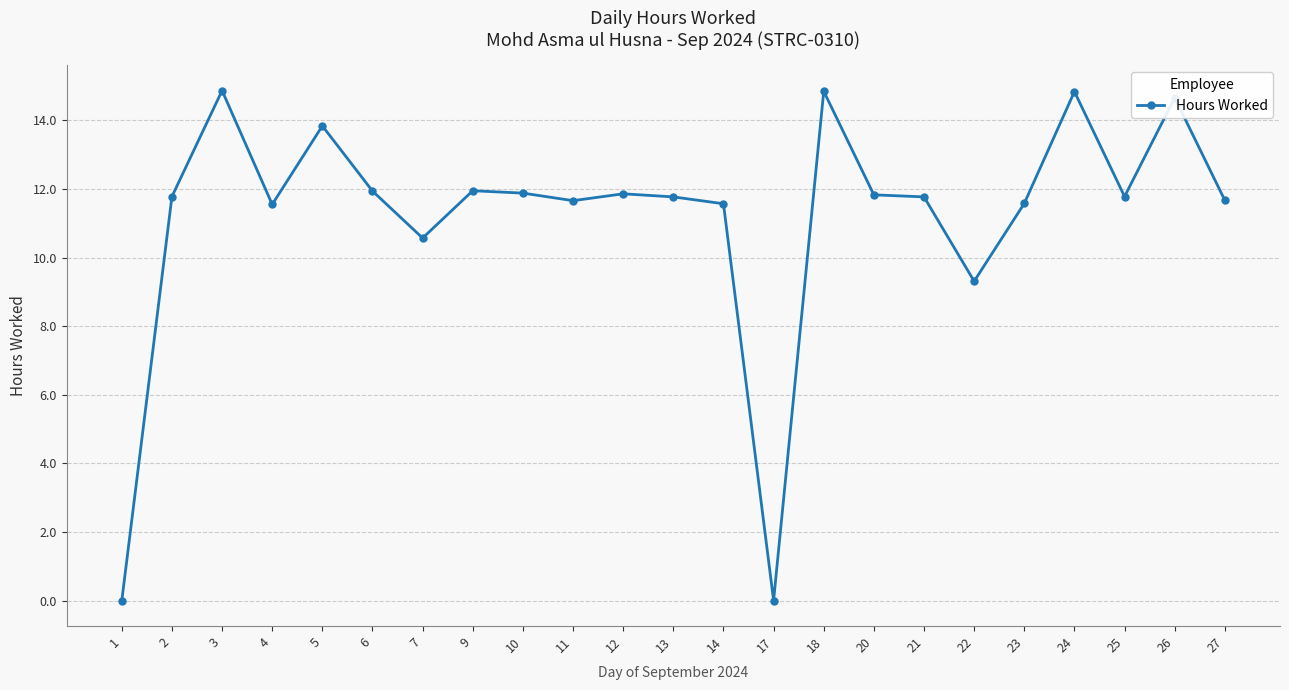

What is the change in value from 1 to 12?

+11.9